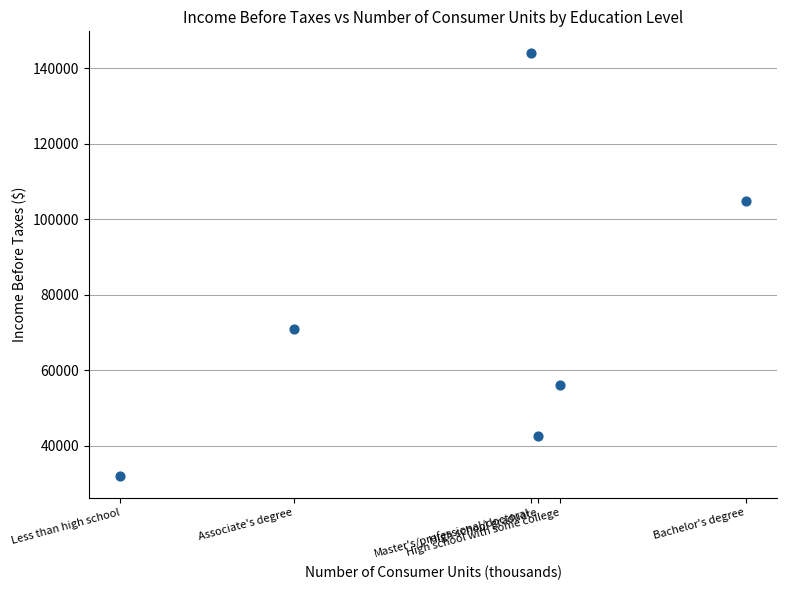

What is the range of X values (max minus min)?

26283